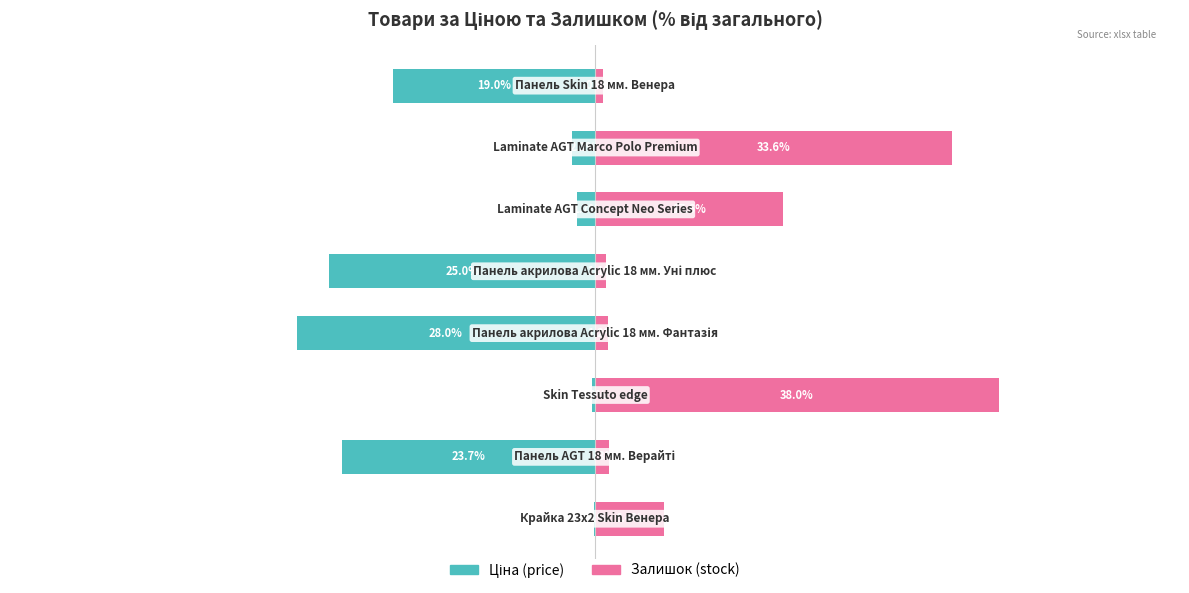

What is the value of the Ціна (price) bar at the 5th from the left?

-25.0